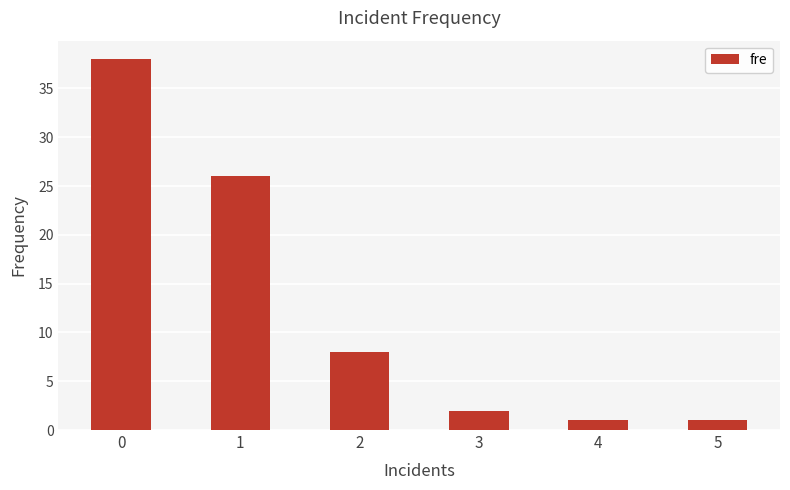

At which label is the value closest to 19?

1